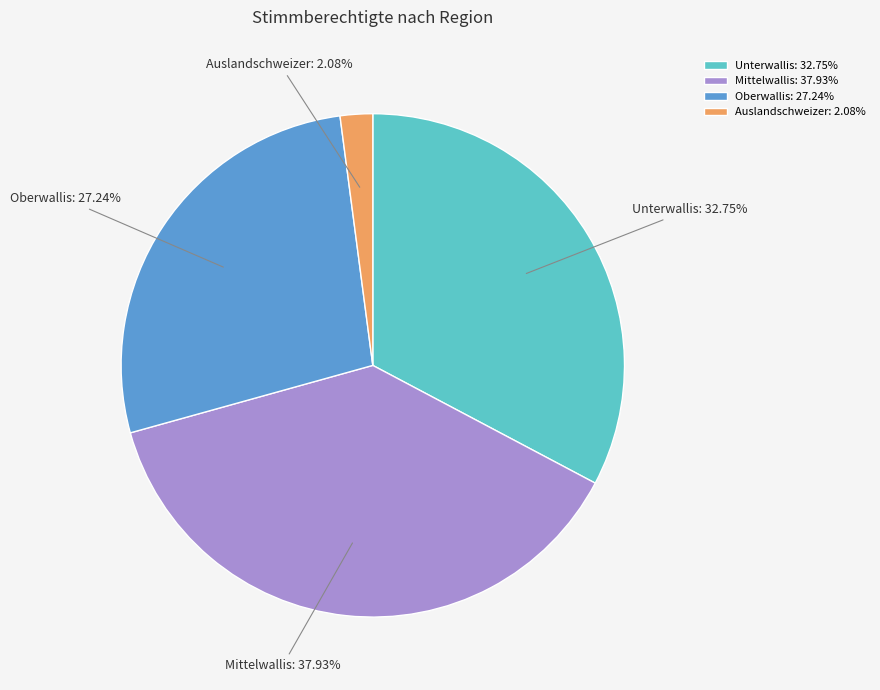

To the nearest percent, what is the average slice percentage?

25%